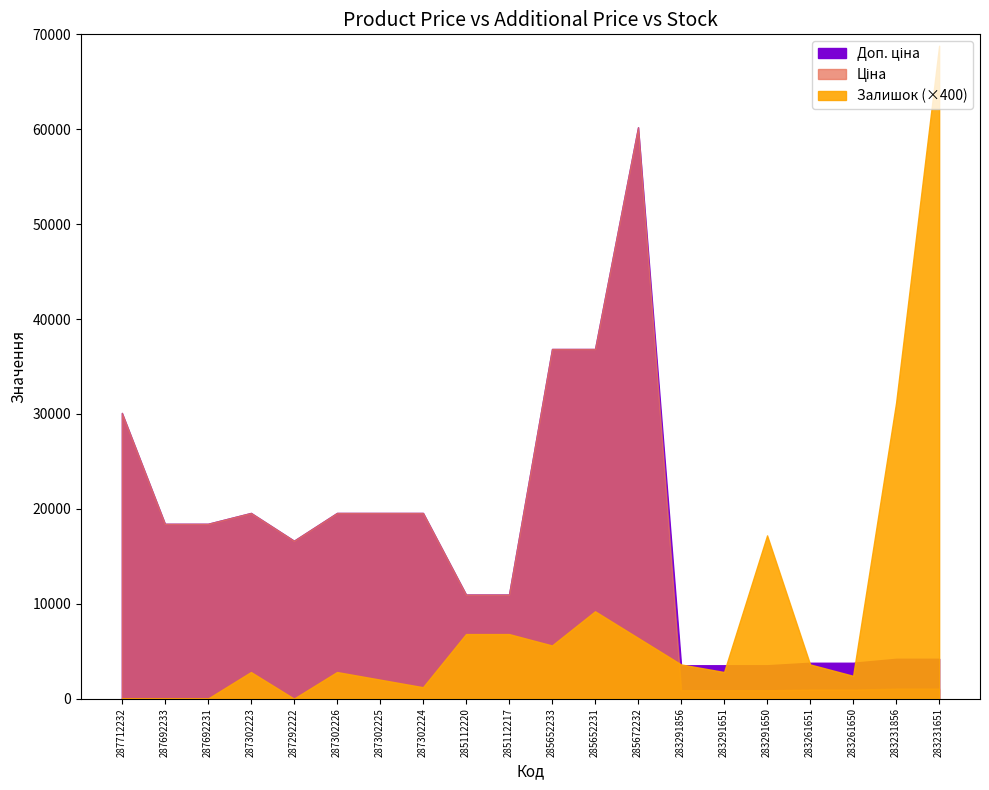

How many distinct data groups are displayed?

3